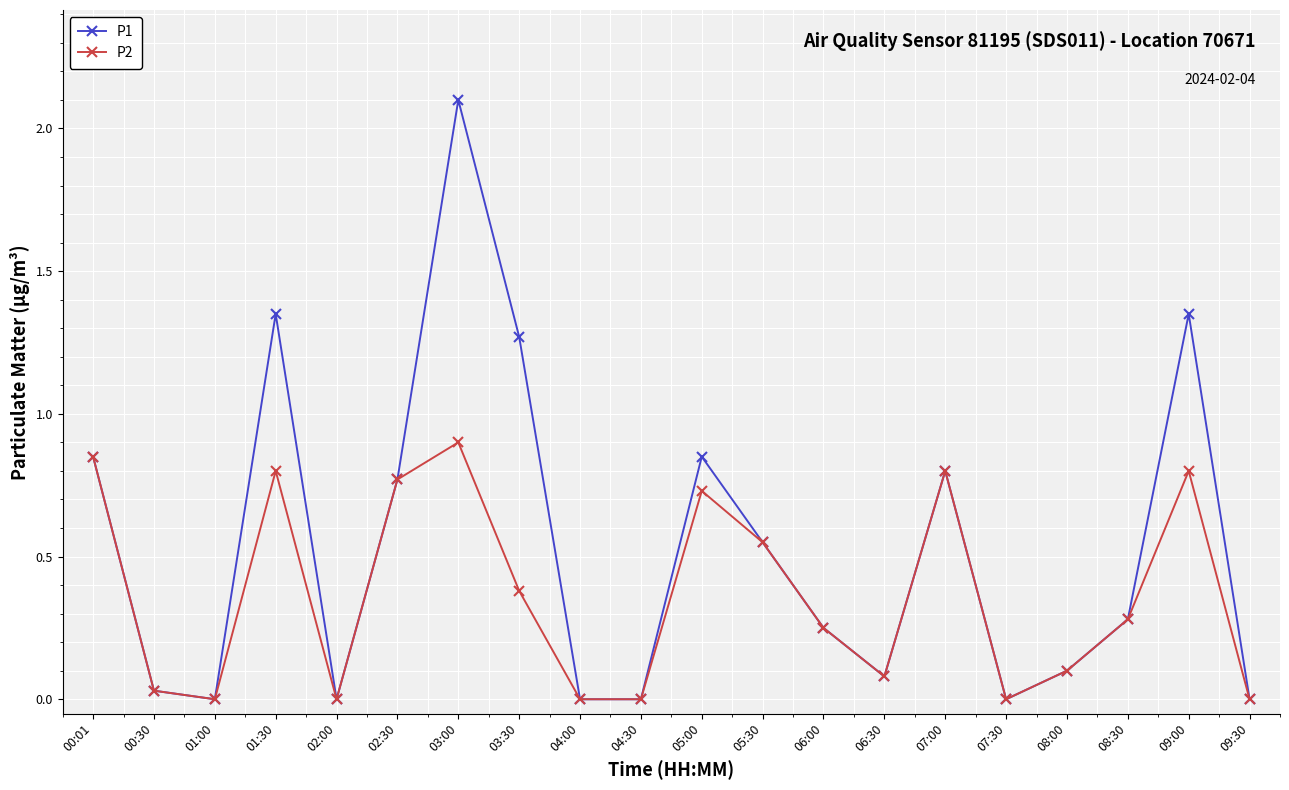

What is the greatest value displayed?

2.1